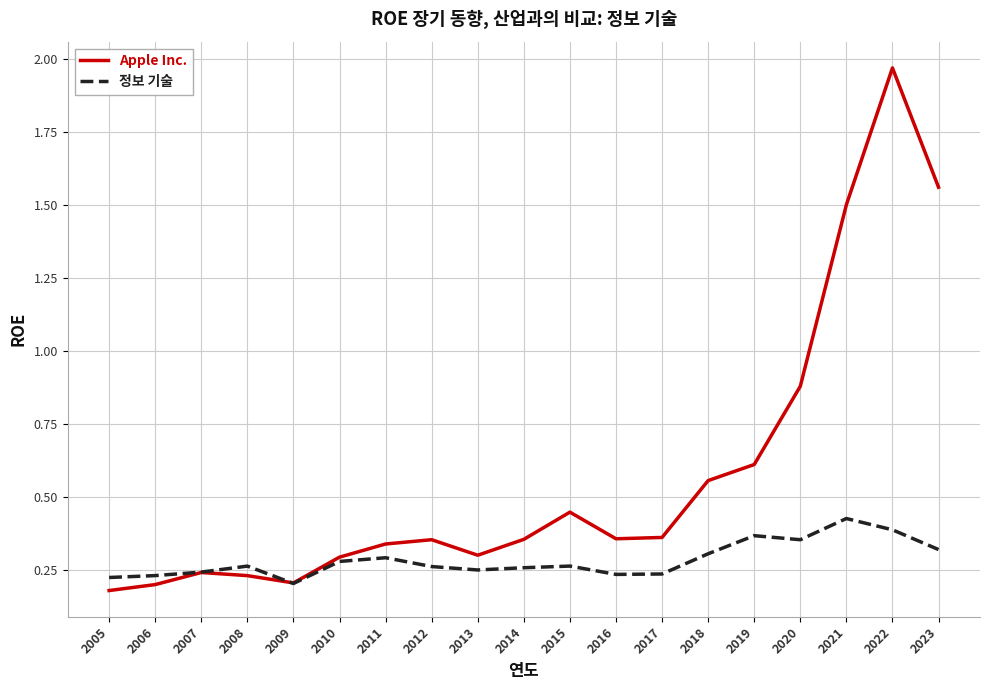

List the series in order of their peak value, highest first.

Apple Inc., 정보 기술